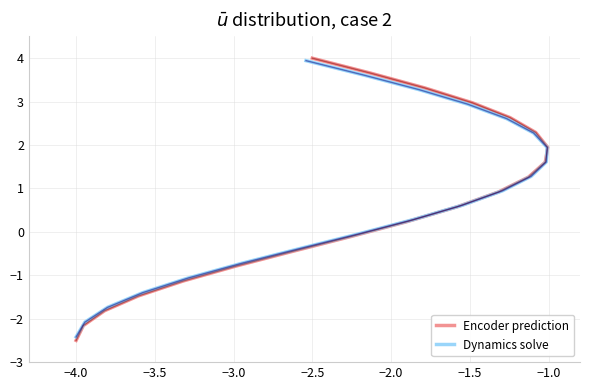

How many distinct data groups are displayed?

2